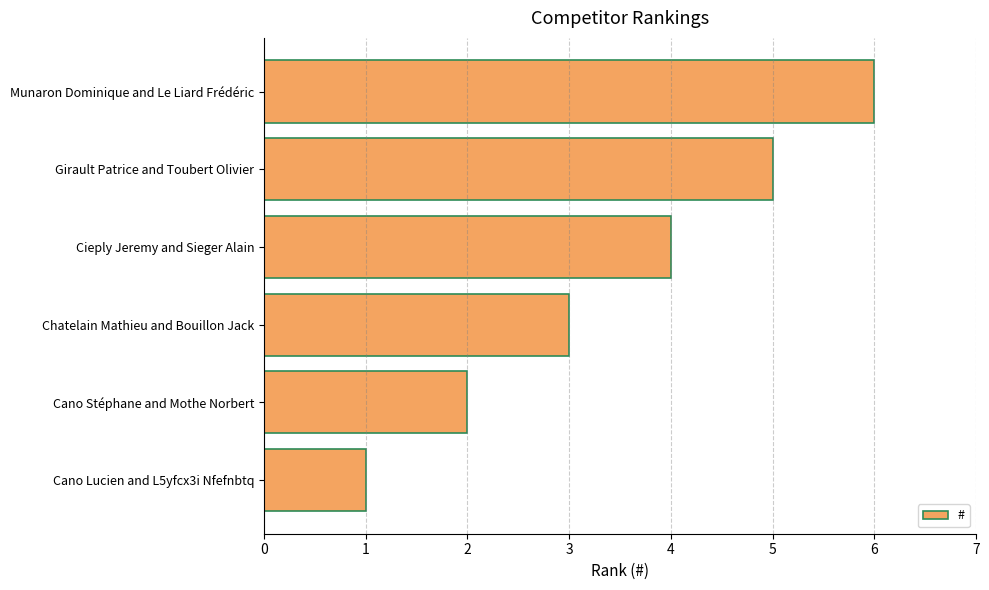

Read the value at Girault Patrice and Toubert Olivier.

5